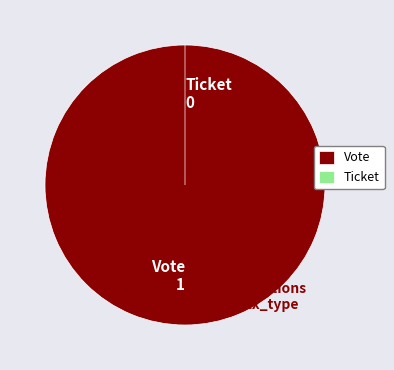

How many segments does this pie chart have?

2